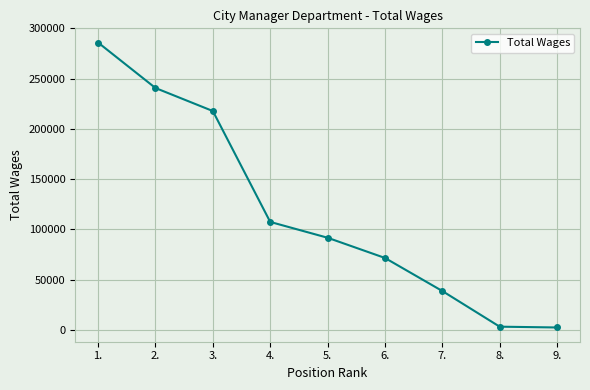

Approximately how many times larger is the value at 6. compared to 2.?

0.3